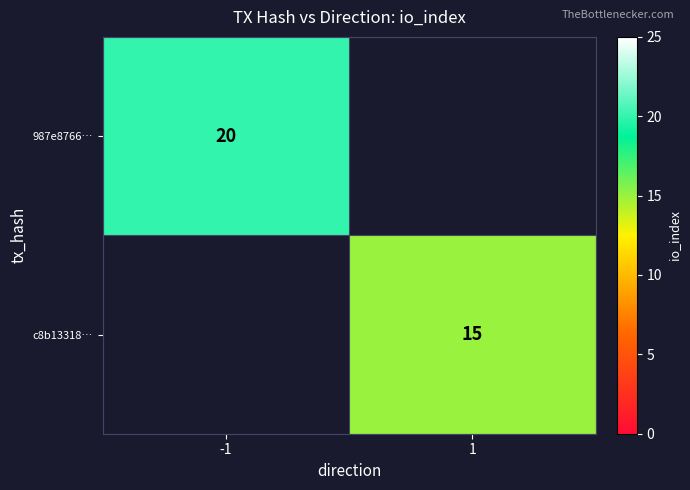

The value of c8b13318… at 1 is 5. True or false?

False